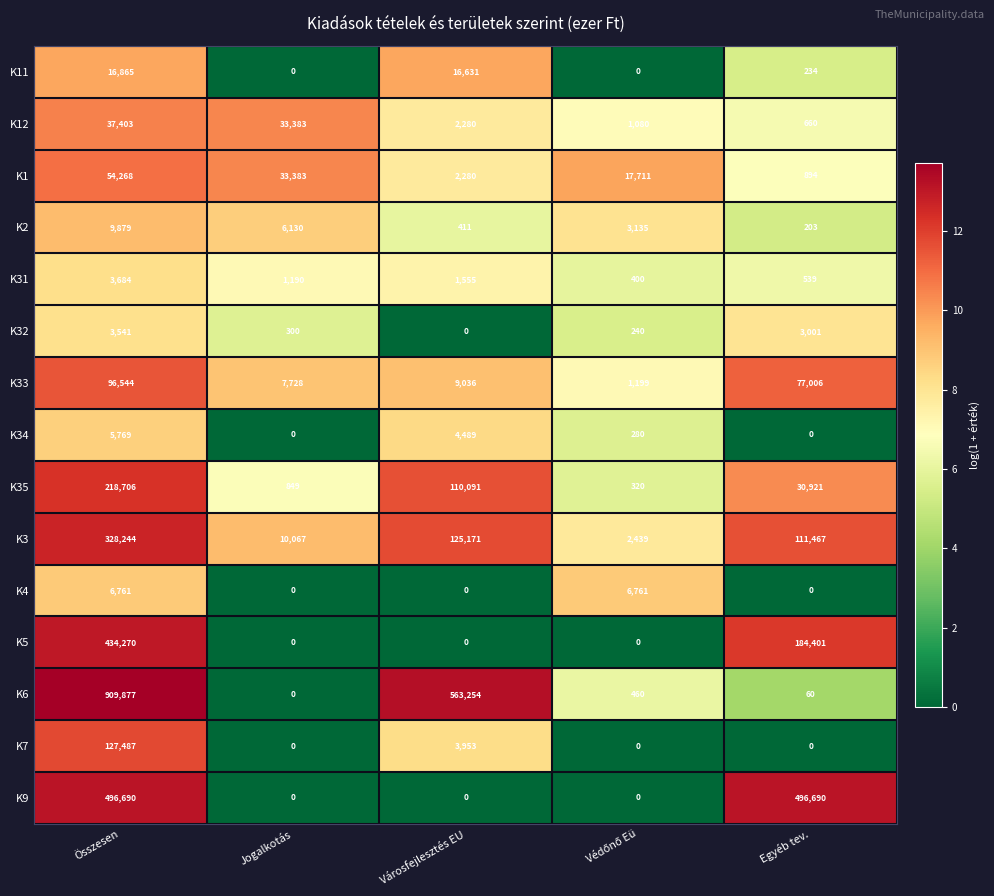

Which series has the largest range (max minus min)?

K6